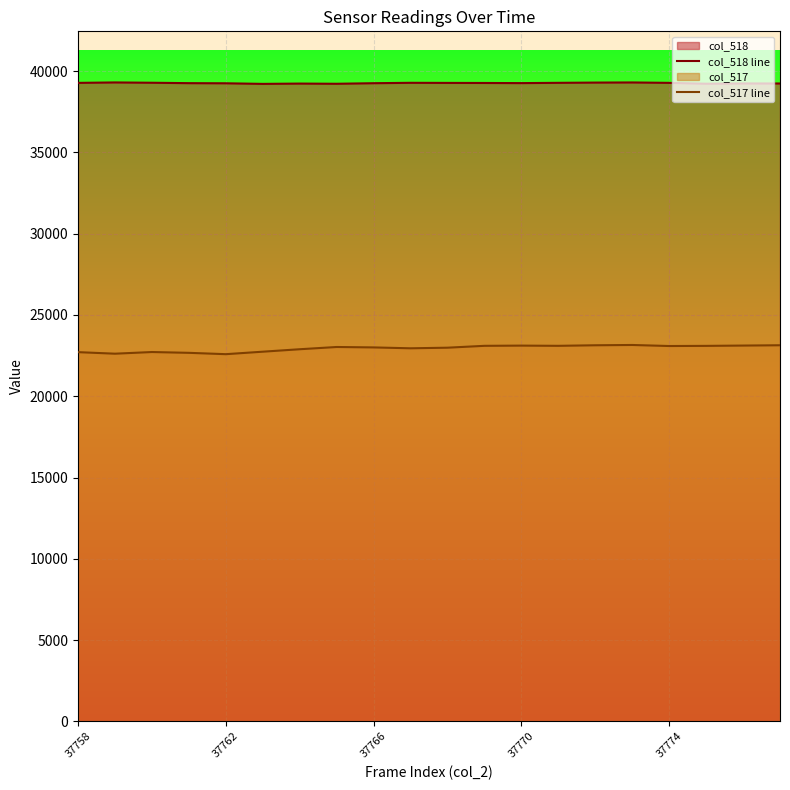

At which category is the sum across all series the highest?

15